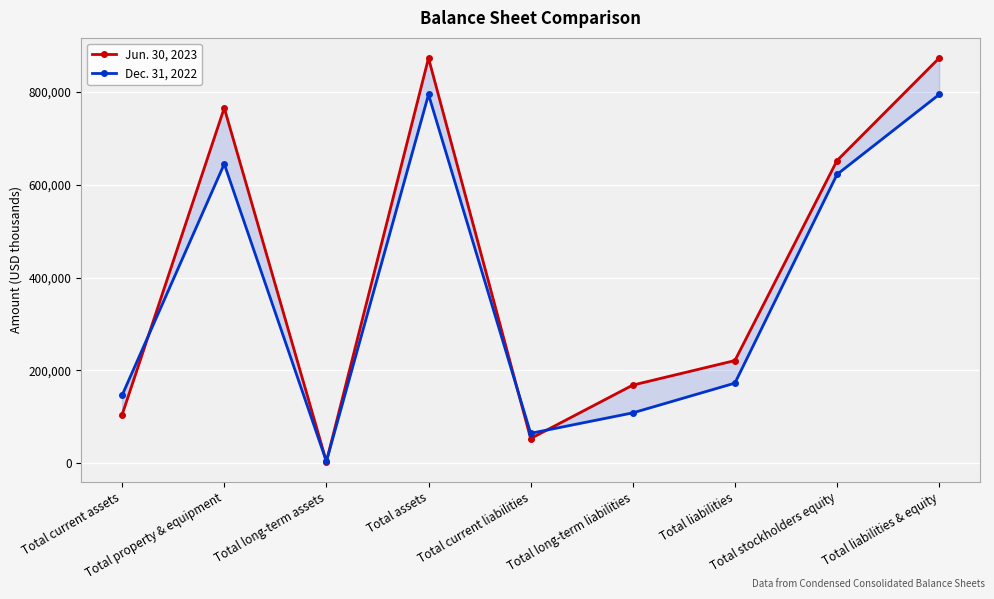

Between Total long-term assets and Total liabilities & equity, which series saw the biggest shift?

Jun. 30, 2023